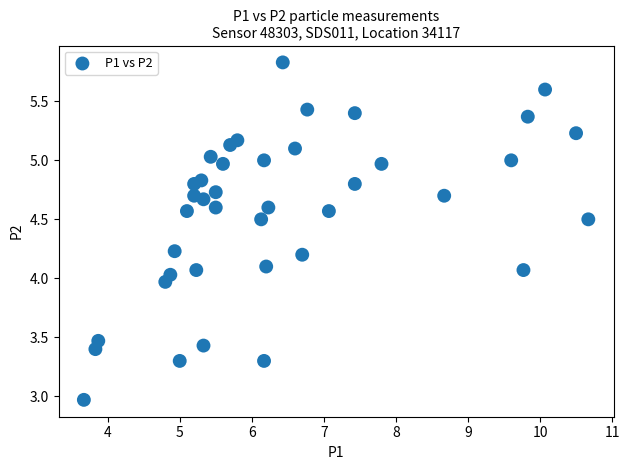

What is the range of X values (max minus min)?

7.0